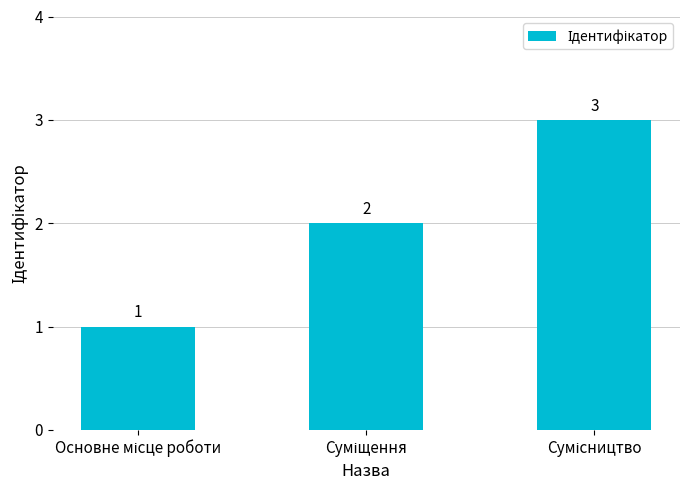

Does the chart contain stacked bars?

No